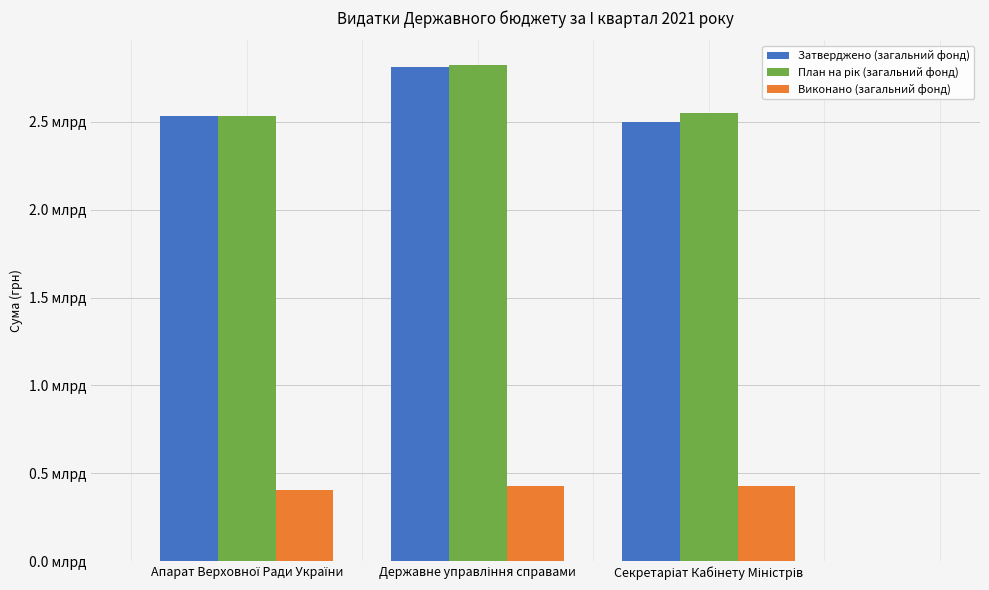

List the labels in order of Виконано (загальний фонд) value, smallest first.

Апарат Верховної Ради України, Секретаріат Кабінету Міністрів, Державне управління справами